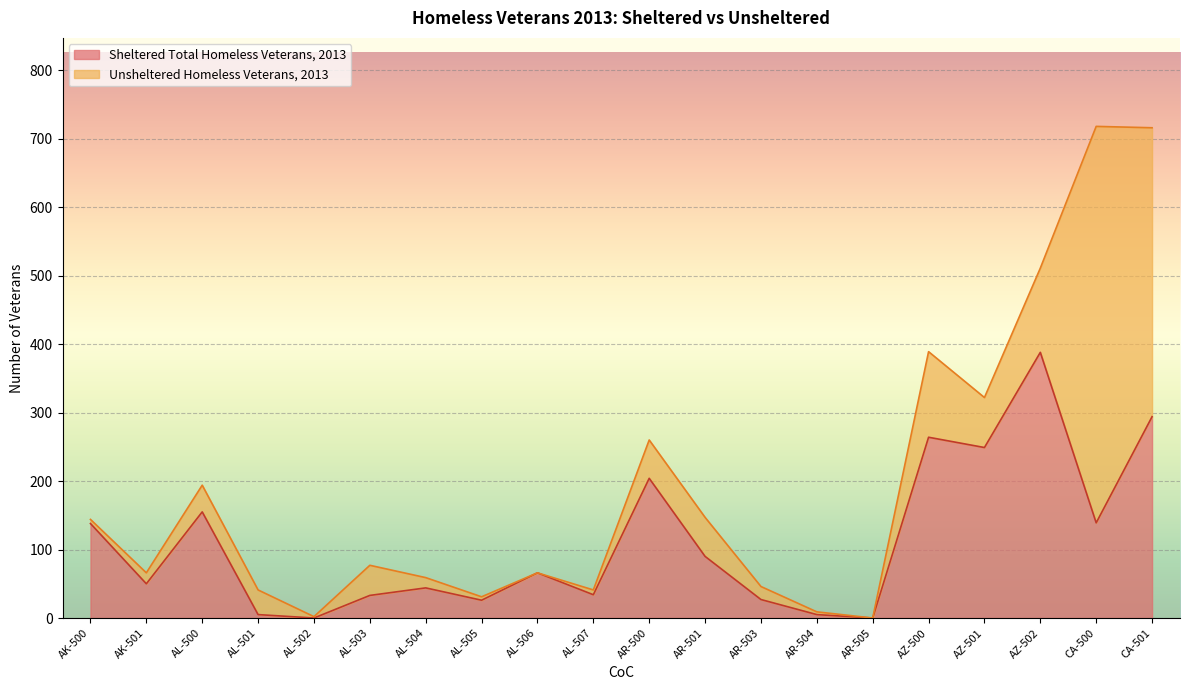

What is the change in value from AK-501 to AR-500?

+154